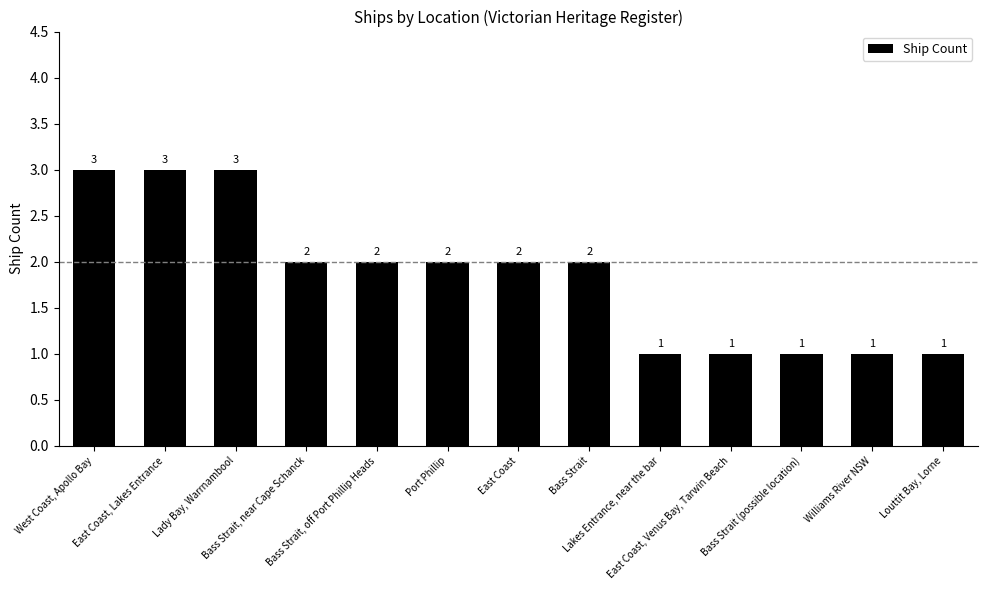

What is the greatest value displayed?

3